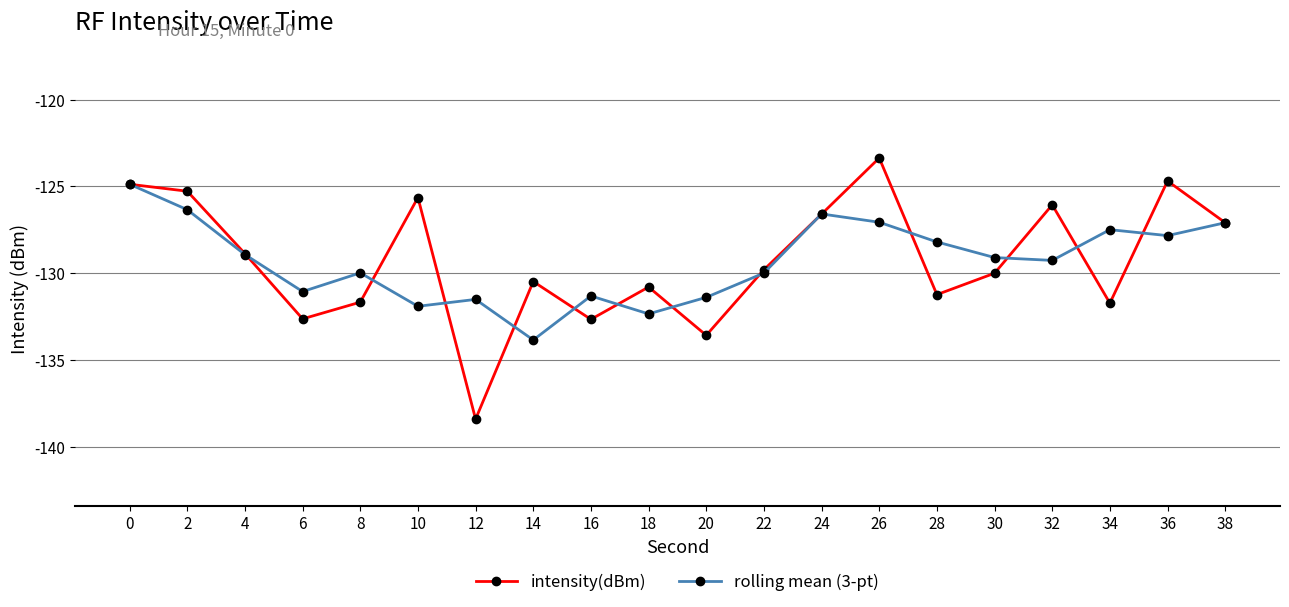

Between 0 and 36, which series saw the biggest shift?

rolling mean (3-pt)